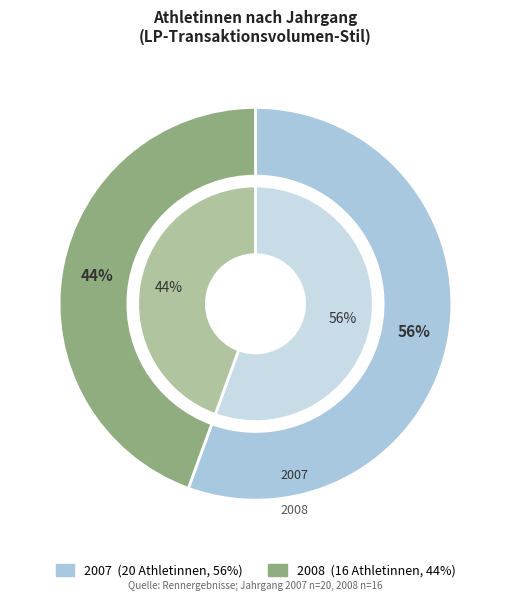

To the nearest percent, what portion does 2007 represent?

56%